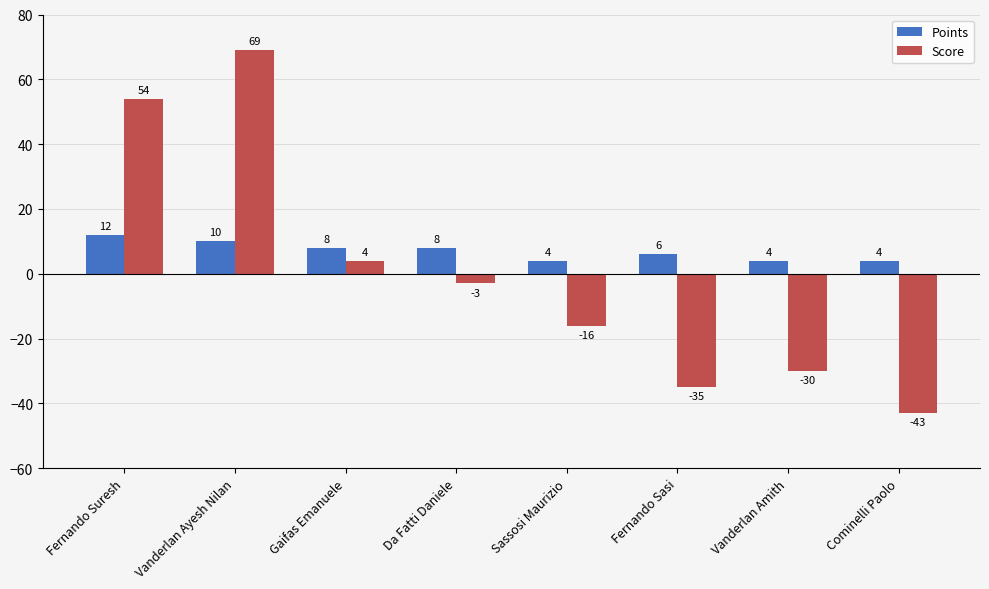

Reading right to left, transcribe all the data shown in this chart.

Points: Cominelli Paolo=4	Vanderlan Amith=4	Fernando Sasi=6	Sassosi Maurizio=4	Da Fatti Daniele=8	Gaifas Emanuele=8	Vanderlan Ayesh Nilan=10	Fernando Suresh=12
Score: Cominelli Paolo=-43	Vanderlan Amith=-30	Fernando Sasi=-35	Sassosi Maurizio=-16	Da Fatti Daniele=-3	Gaifas Emanuele=4	Vanderlan Ayesh Nilan=69	Fernando Suresh=54